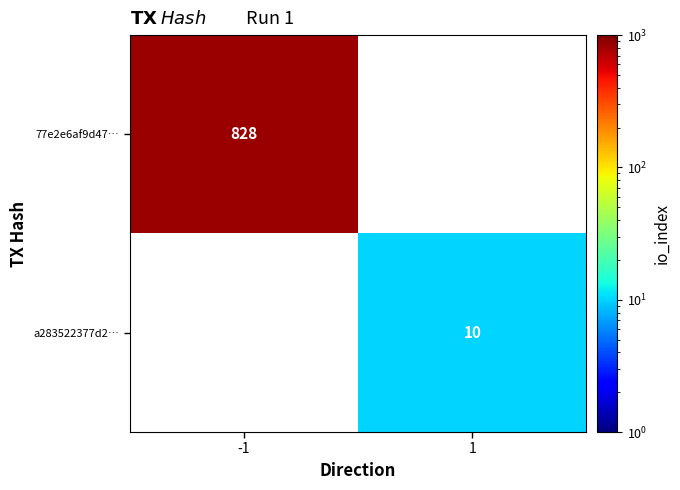

The value of a283522377d2… at 1 is 10. True or false?

True